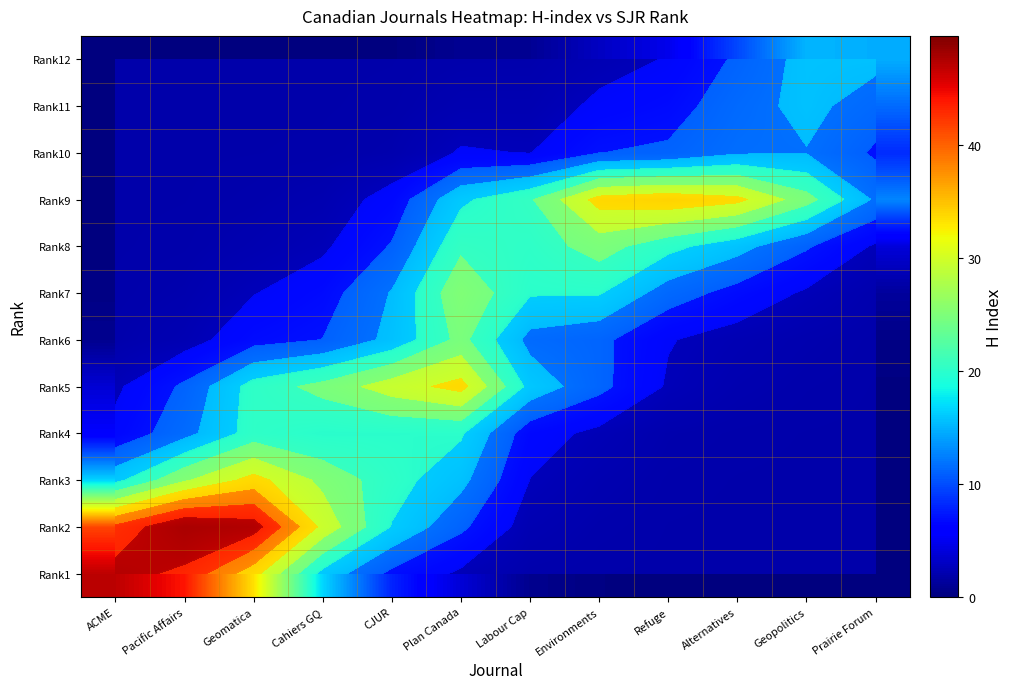

Between ACME and Environments, which is larger?

ACME